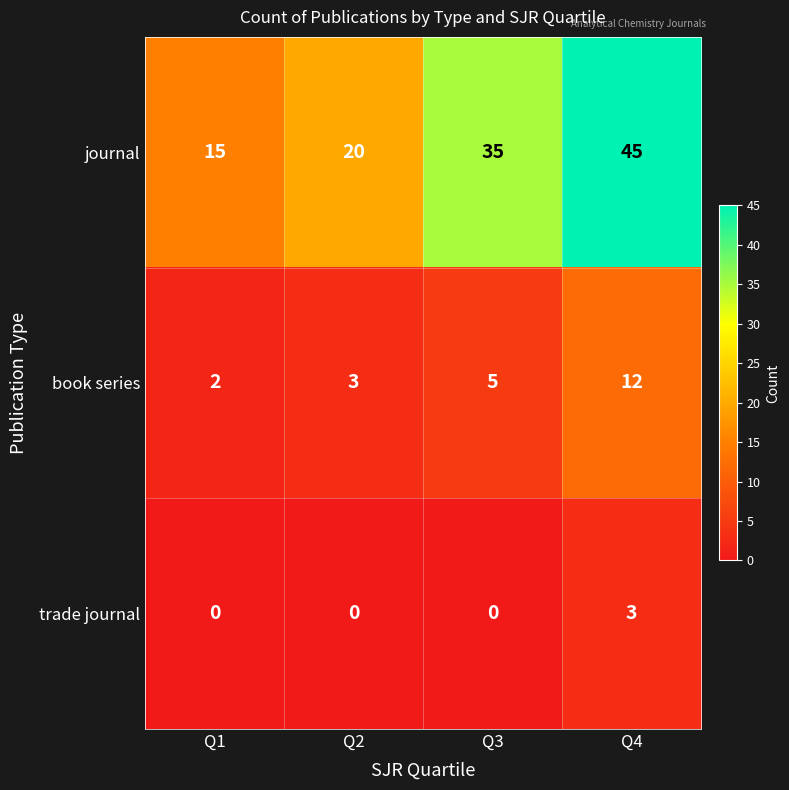

How many data points in trade journal are above 0?

1